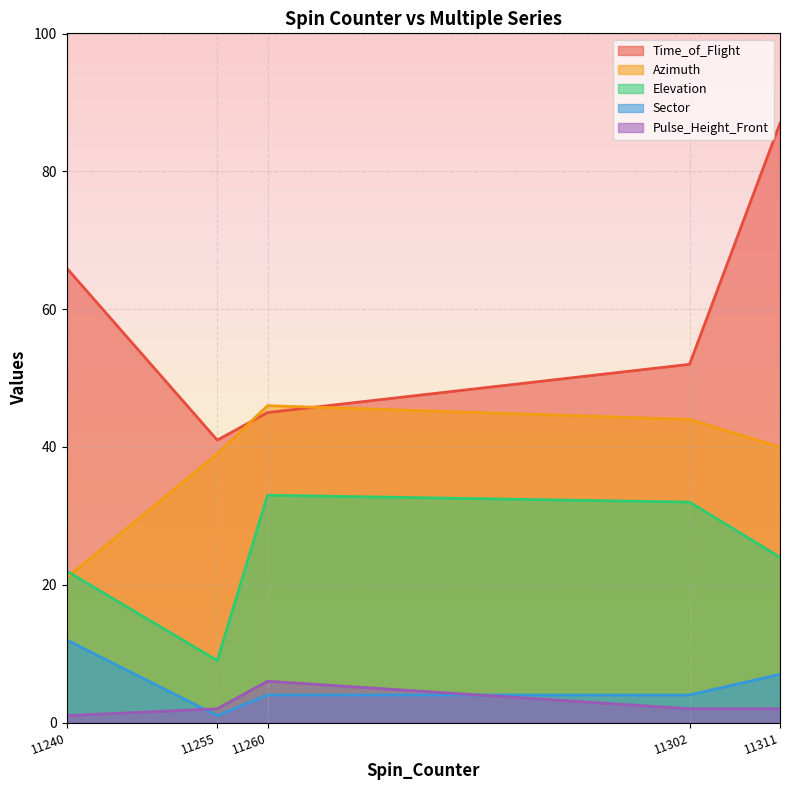

What is the total value across all series at 11302?

134